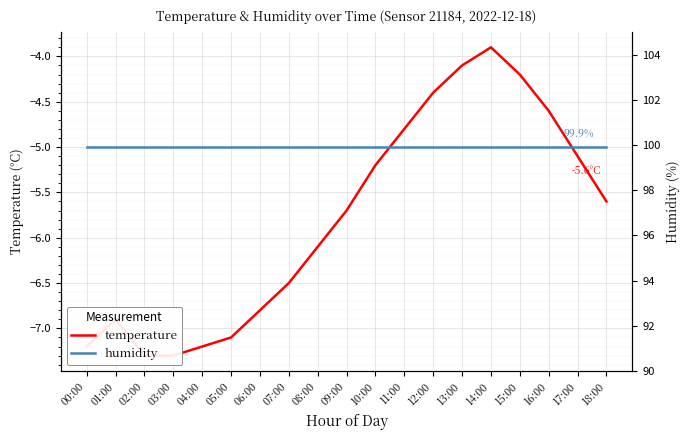

What is the average value of the humidity series?

99.9